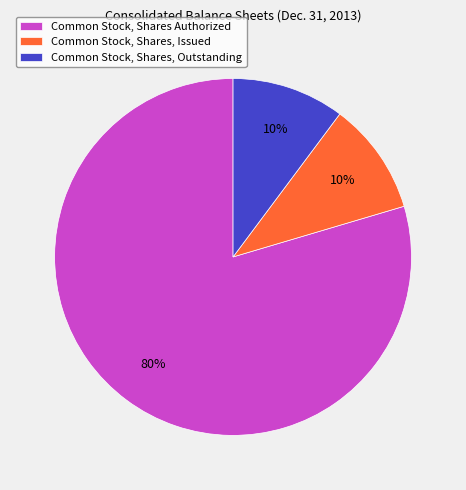

To the nearest percent, what is the combined percentage of Common Stock, Shares, Outstanding and Common Stock, Shares, Issued?

20%